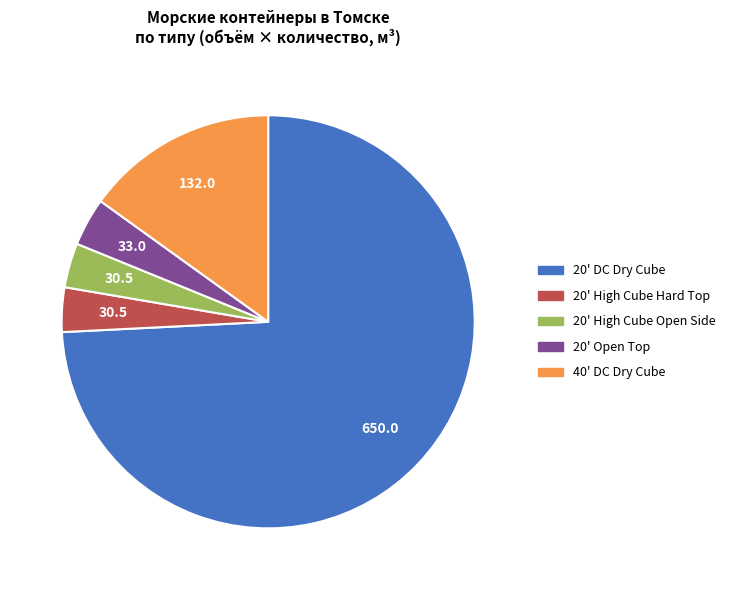

Which has a higher value, 20' DC Dry Cube or 40' DC Dry Cube?

20' DC Dry Cube